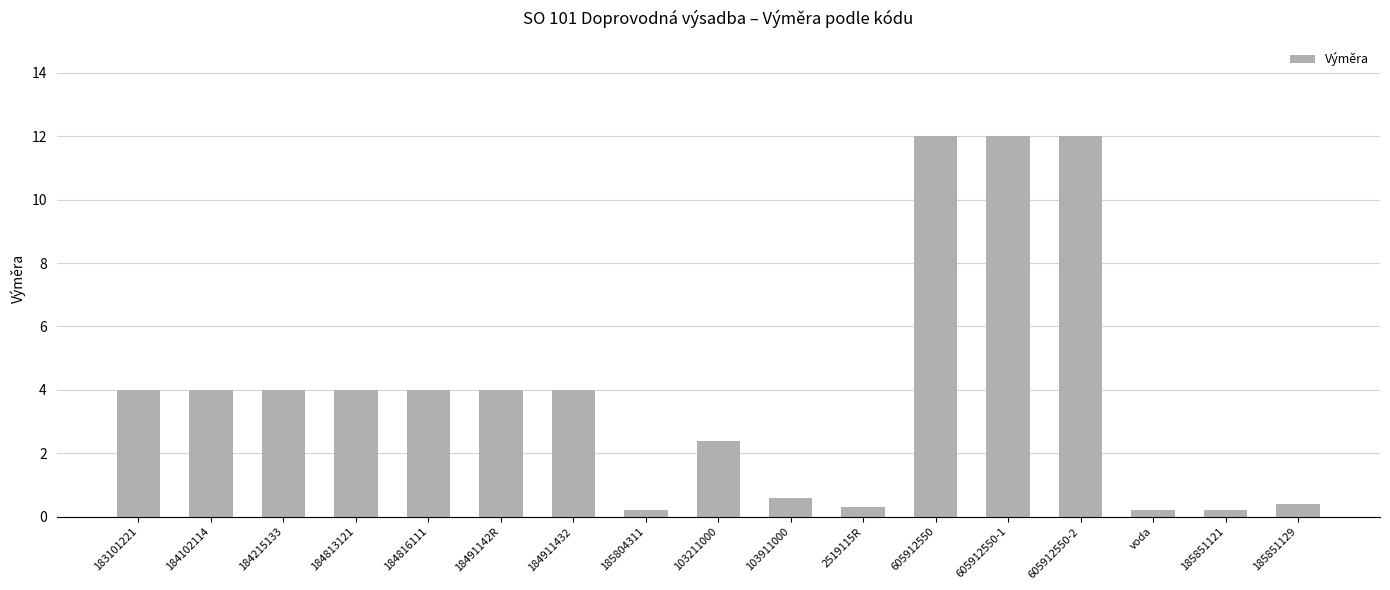

The value at voda is 0.2. True or false?

True